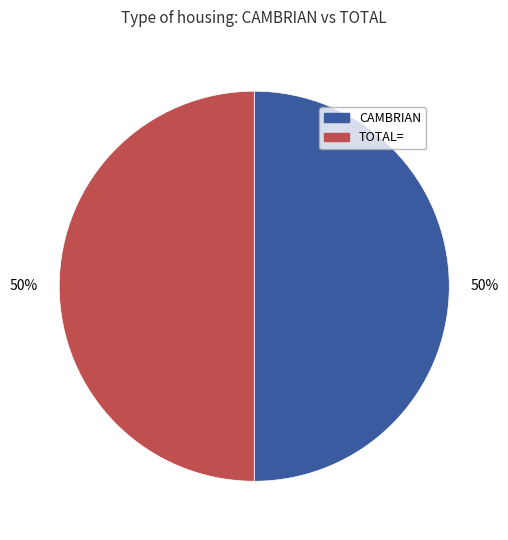

What is the ratio of the value at TOTAL= to the value at CAMBRIAN?

1.0